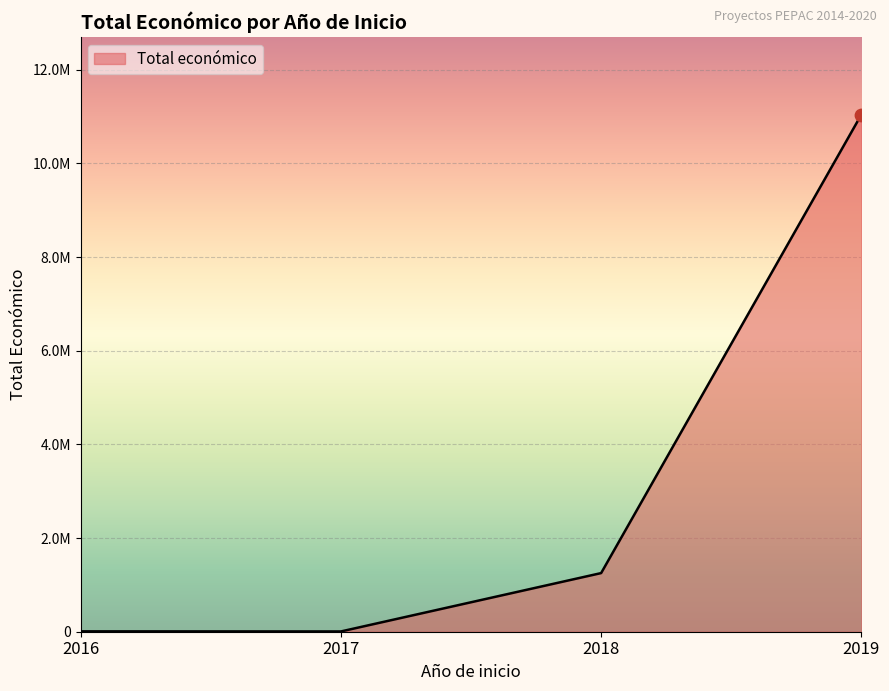

Which has a higher value, 2019 or 2018?

2019